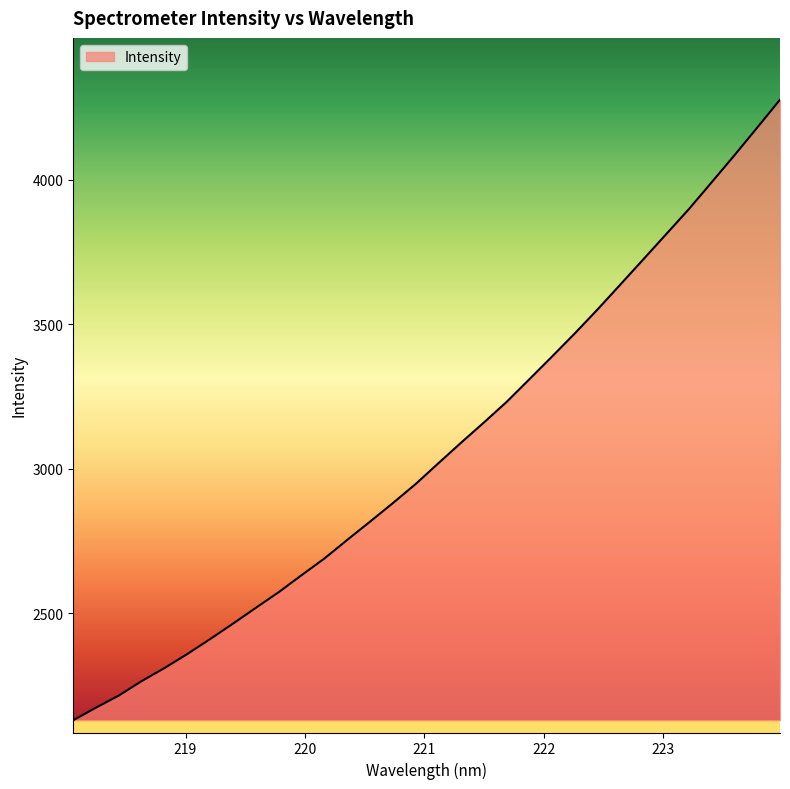

What is the difference between the maximum and minimum values?

2148.2